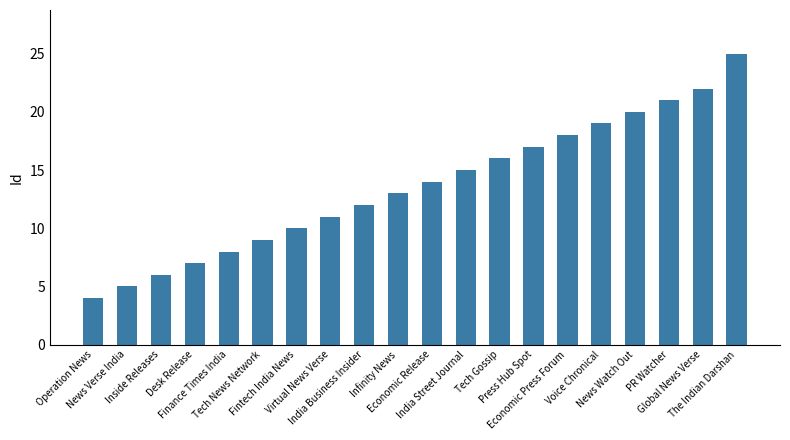

Which category has the lowest value across all series?

Operation News